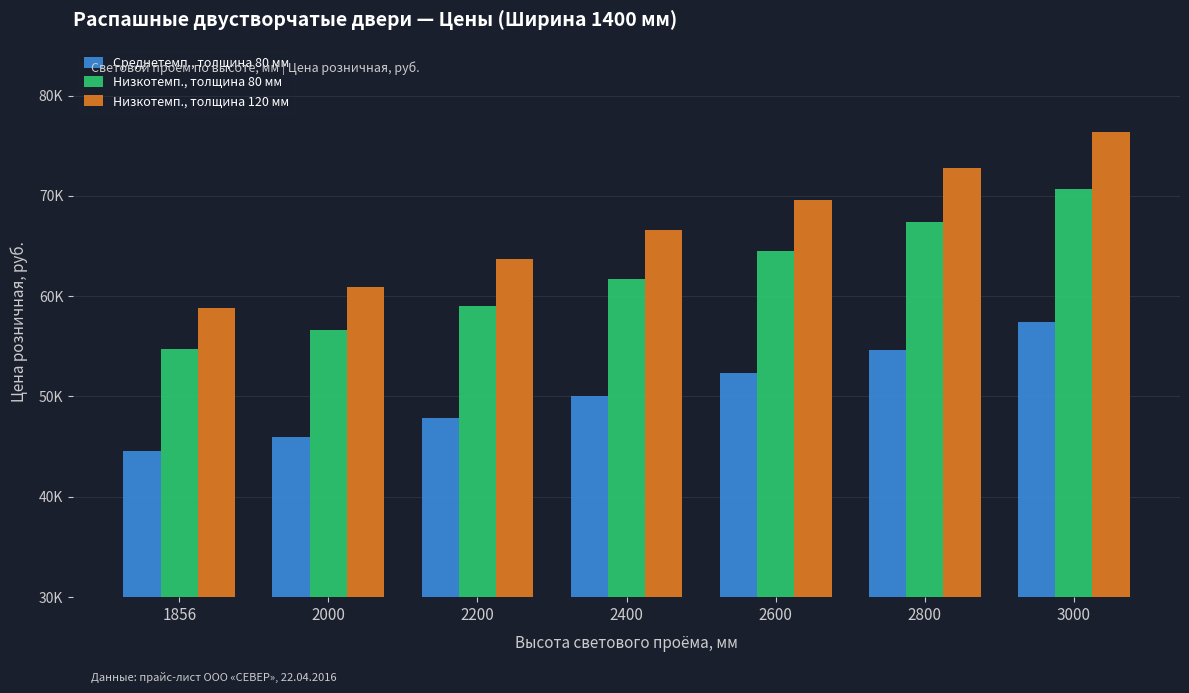

Between 2200 and 2600, which is larger?

2600